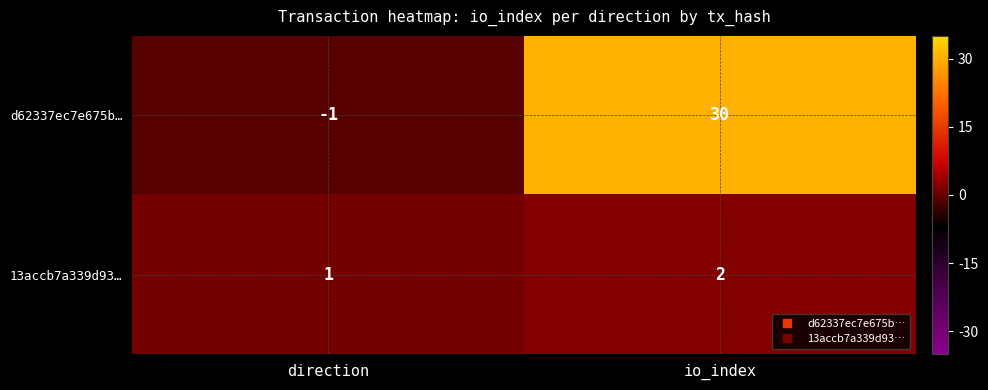

Is it true that d62337ec7e675b… equals 47 at io_index?

False